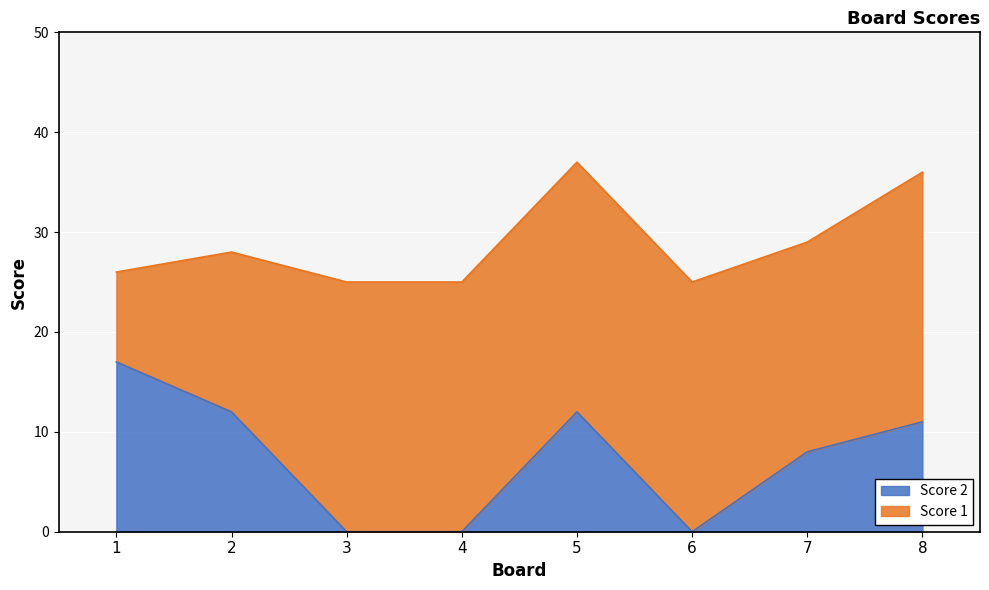

Reading left to right, what are all the values shown in this chart?

1=17	2=12	3=0	4=0	5=12	6=0	7=8	8=11